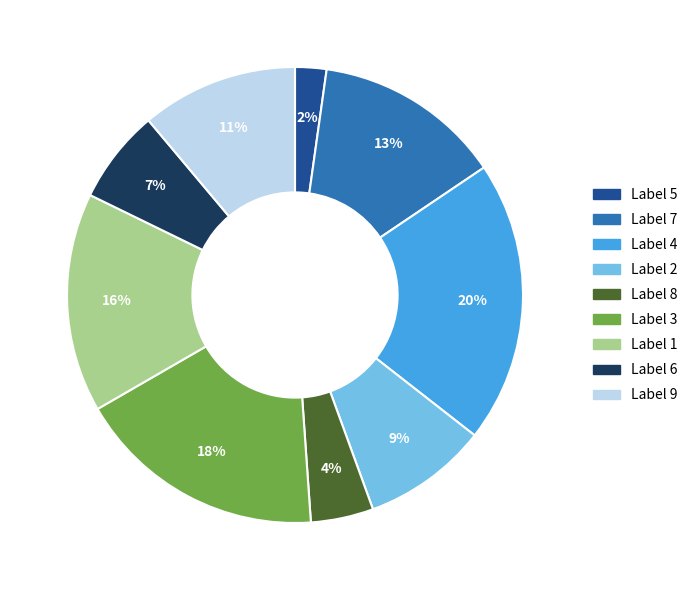

Does any single category account for the majority?

No